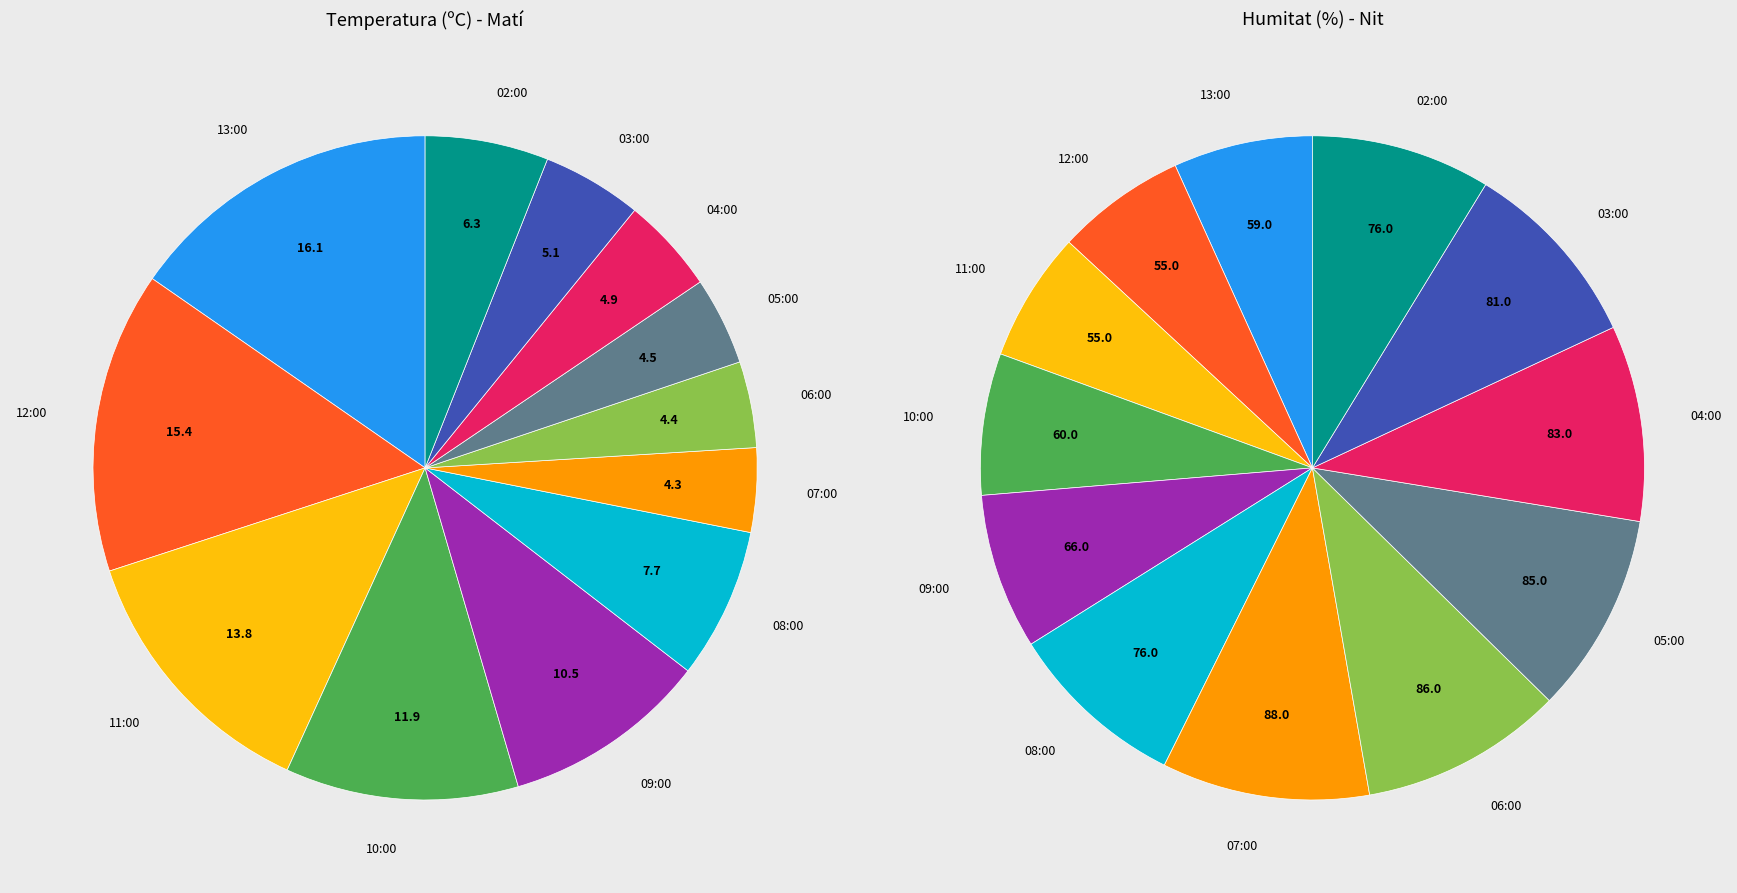

To the nearest percent, what is the combined percentage of 12:00 and 04:00?

19%